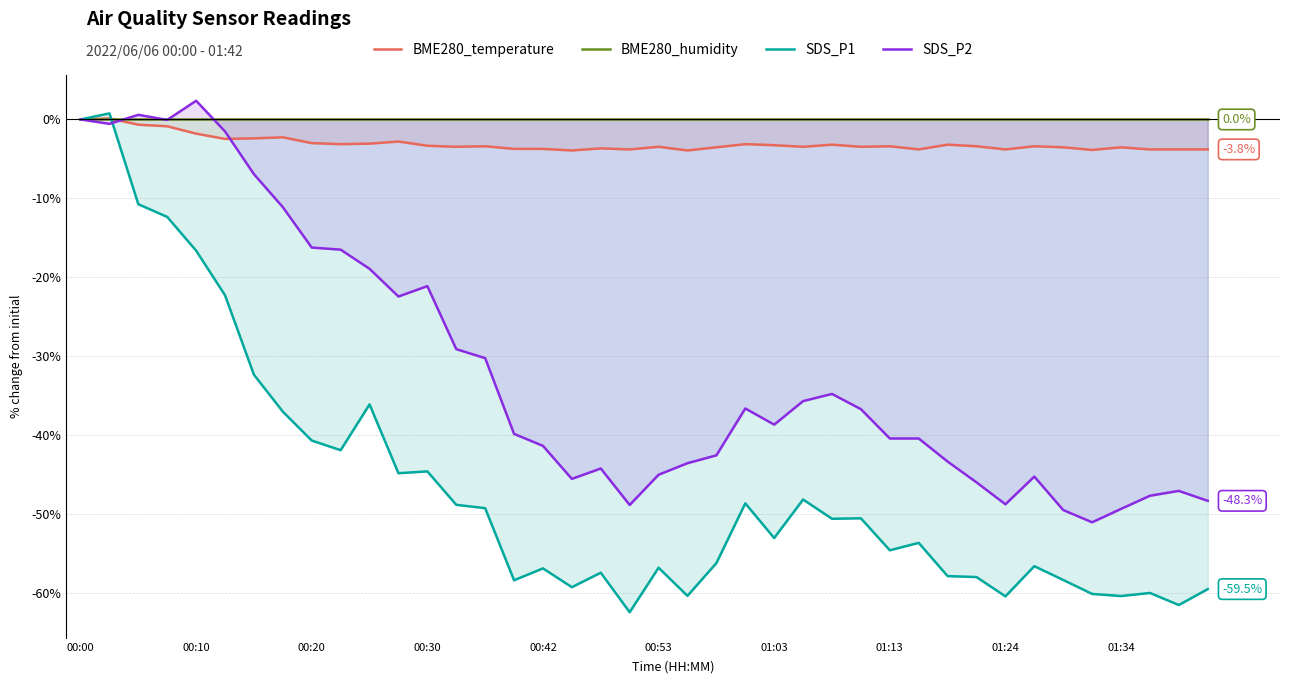

What are all the series names shown in the legend?

BME280_temperature, BME280_humidity, SDS_P1, SDS_P2